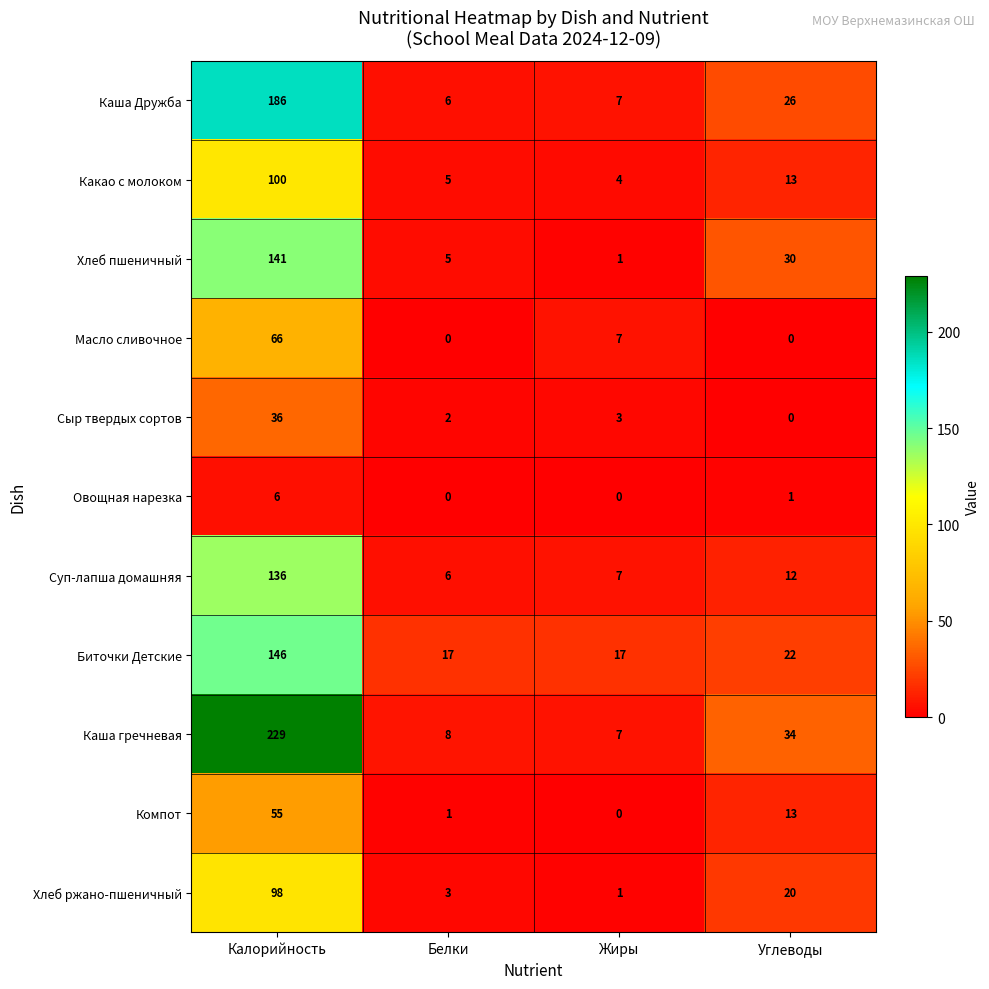

List the series in order of their peak value, lowest first.

Овощная нарезка, Сыр твердых сортов, Компот, Масло сливочное, Хлеб ржано-пшеничный, Какао с молоком, Суп-лапша домашняя, Хлеб пшеничный, Биточки Детские, Каша Дружба, Каша гречневая